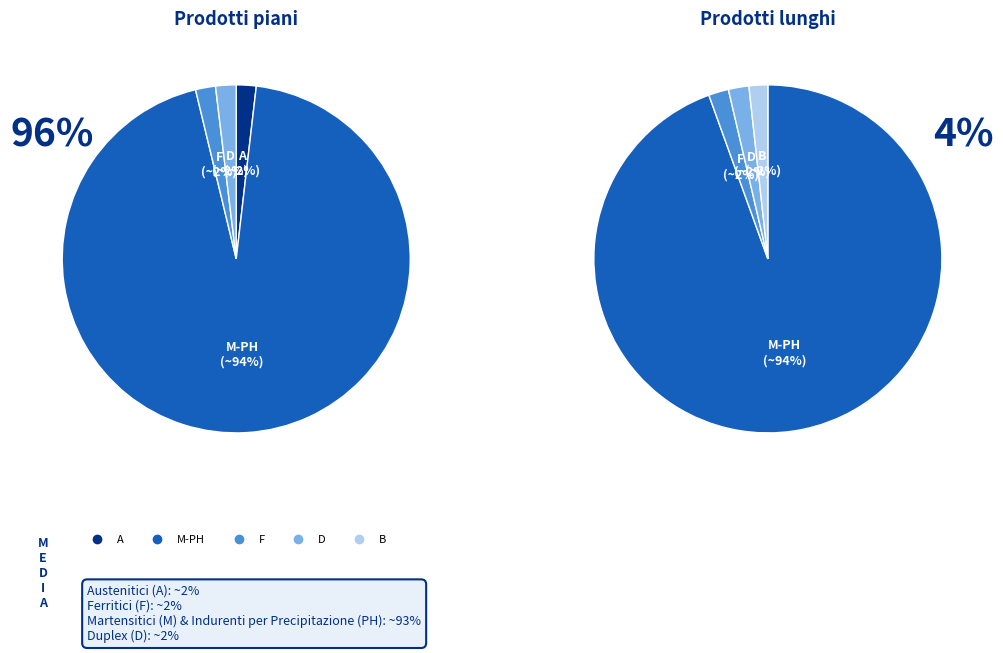

True or false: Computer Programming Careers accounts for 9% of the total.

False